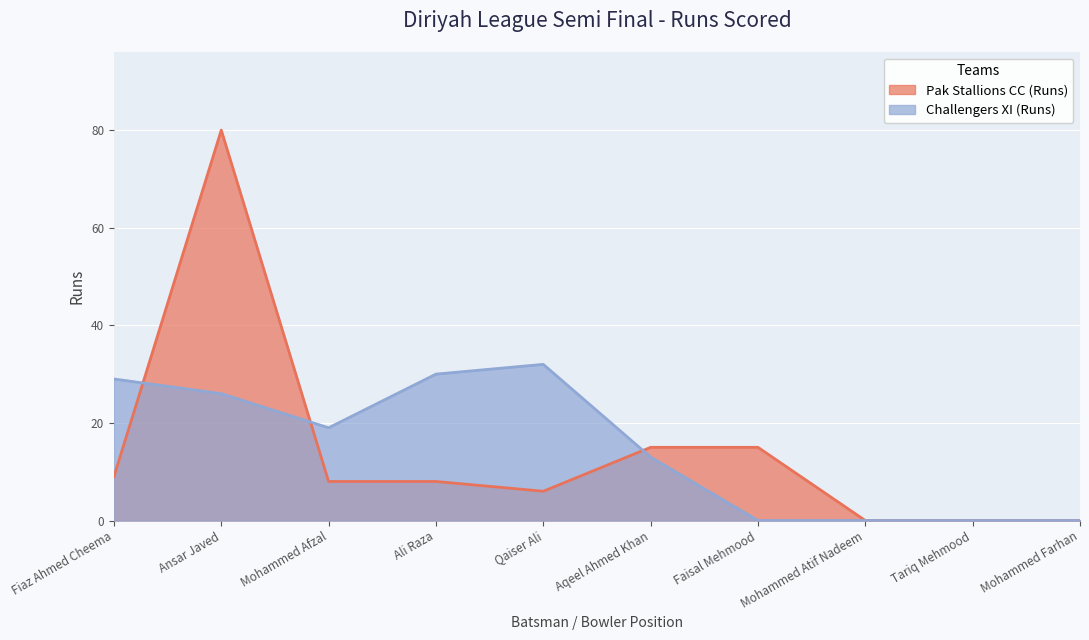

Where does the Challengers XI (Runs) series first go above 19?

Fiaz Ahmed Cheema